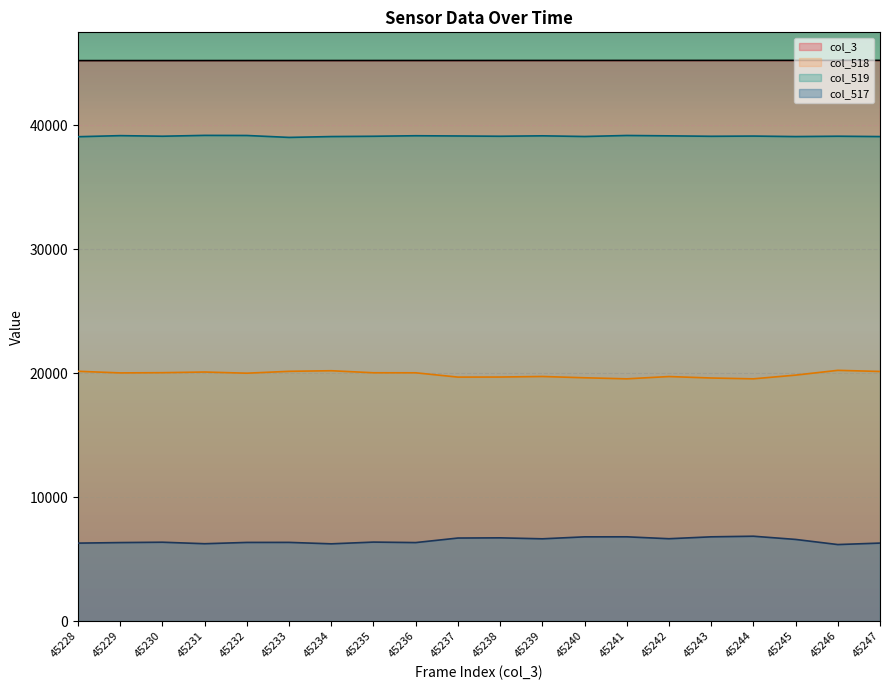

True or false: col_519 and col_517 intersect in this chart.

False